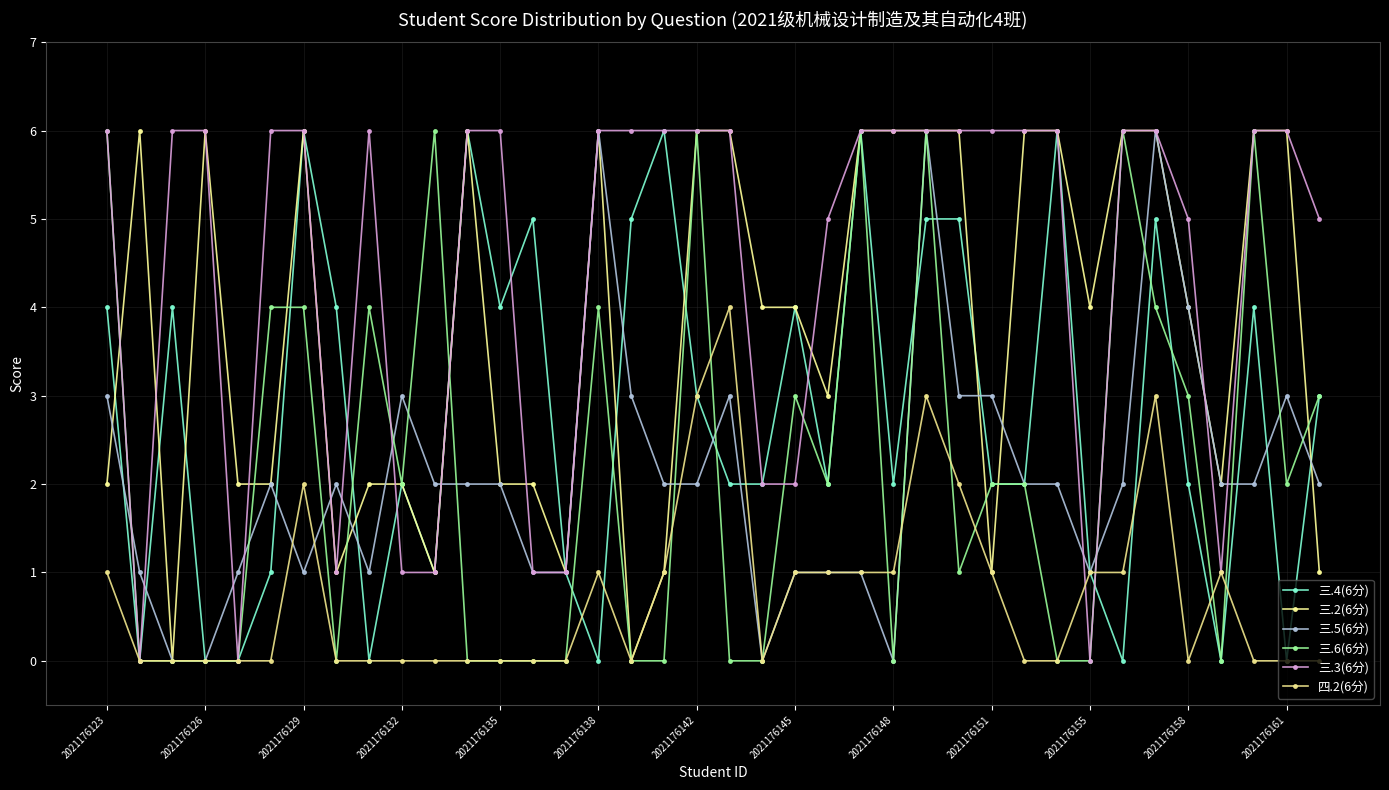

At how many categories does at least one series exceed 0?

38